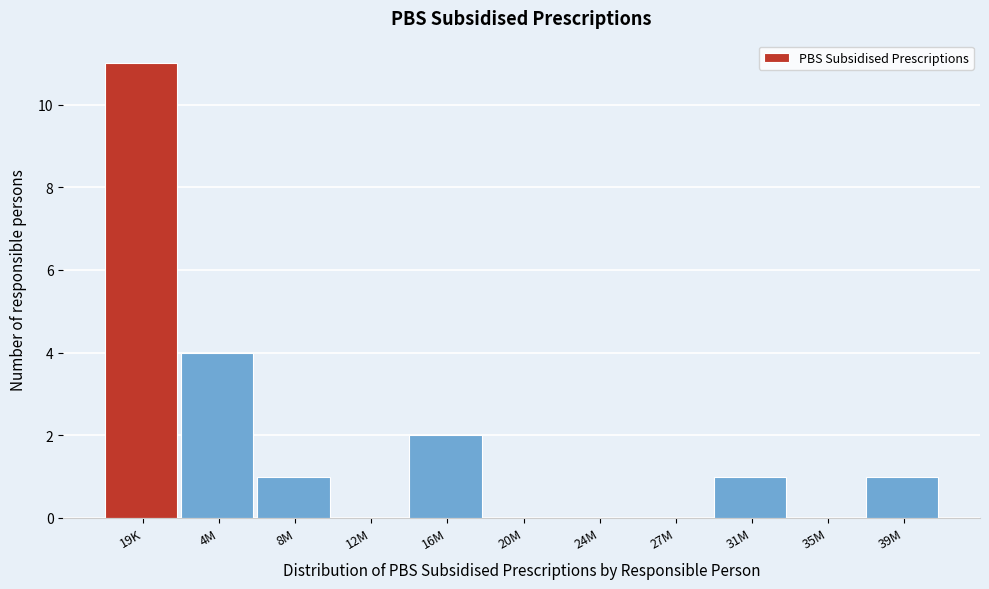

Reading left to right, transcribe all the data shown in this chart.

19K=11	4M=4	8M=1	12M=0	16M=2	20M=0	24M=0	27M=0	31M=1	35M=0	39M=1